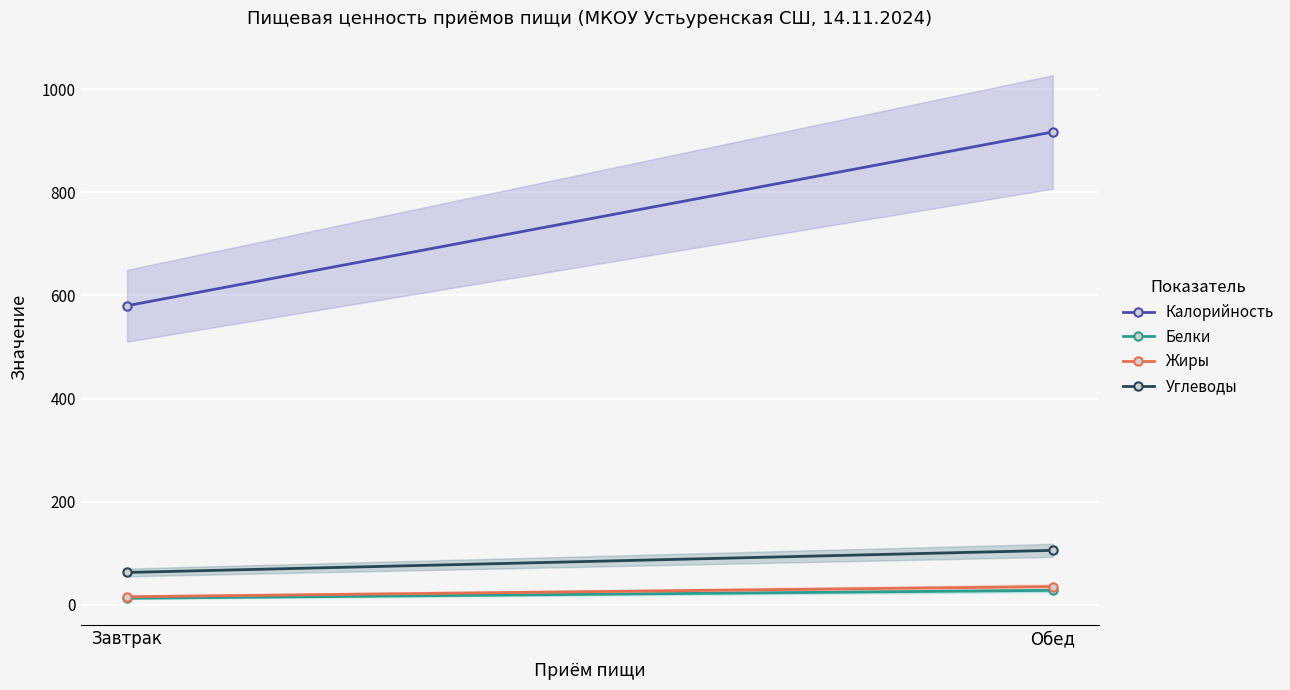

Rank the series at Завтрак from lowest to highest value.

Белки, Жиры, Углеводы, Калорийность